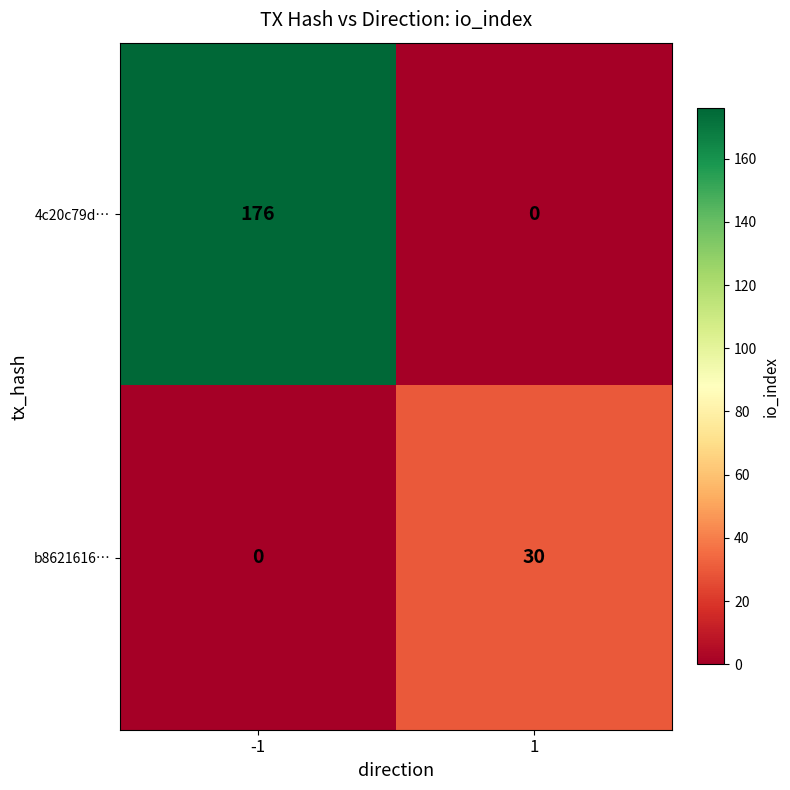

Reading left to right, what are all the values shown in this chart?

4c20c79d…: -1=176	1=0
b8621616…: -1=0	1=30